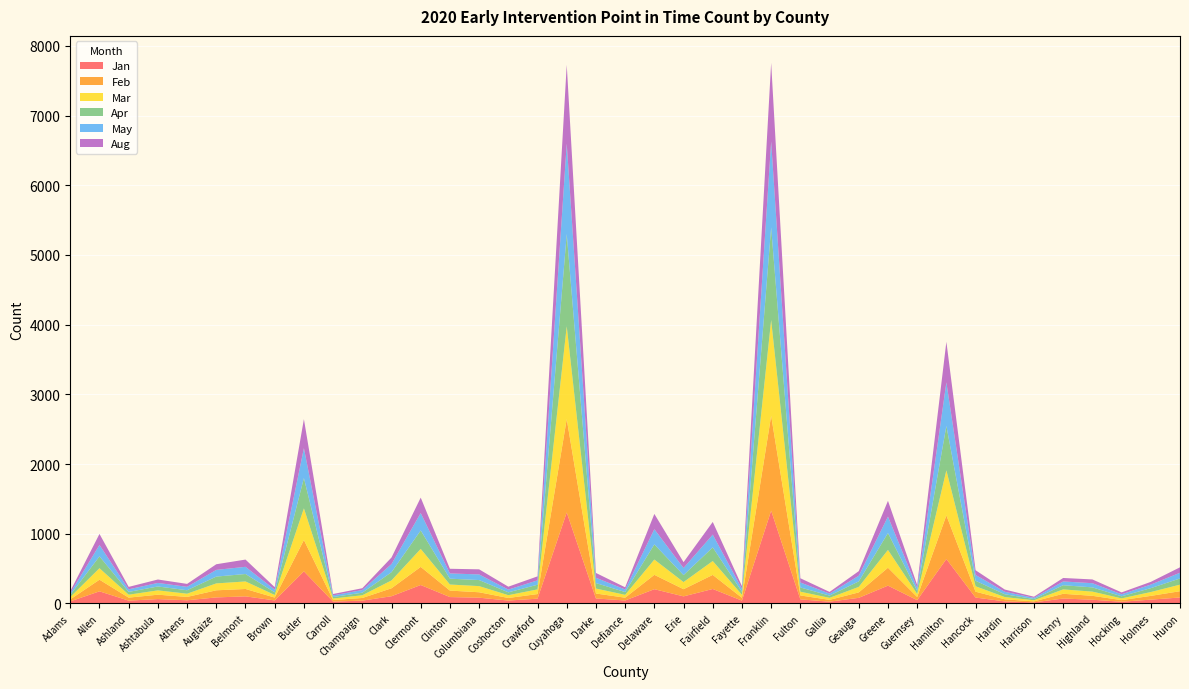

Reading left to right, list all the values displayed in this chart.

Jan: 29	173	40	62	45	86	101	43	460	26	40	103	264	91	82	41	68	1305	71	42	204	101	207	40	1331	58	25	80	255	47	637	84	29	15	70	53	24	54	85
Feb: 29	167	43	63	48	102	106	41	450	22	38	114	260	93	78	37	66	1340	71	40	206	103	202	40	1361	56	26	78	257	45	626	84	30	14	68	56	23	54	90
Mar: 33	165	42	62	46	99	108	37	454	22	39	113	258	87	88	40	67	1331	71	41	219	102	199	43	1374	54	29	79	255	44	646	78	32	16	63	60	25	55	94
Apr: 31	170	40	56	50	98	107	38	435	22	37	118	265	84	87	41	67	1325	79	40	218	100	196	43	1331	61	32	79	243	44	637	79	40	18	60	61	30	56	89
May: 27	164	37	51	49	96	103	39	429	23	38	117	250	75	81	39	63	1297	76	37	218	102	183	43	1232	71	29	81	236	43	626	83	36	17	54	60	29	51	82
Aug: 26	158	35	49	42	81	104	35	416	20	26	94	221	67	73	42	57	1130	69	31	219	84	182	39	1127	61	24	66	226	42	582	68	32	16	50	54	27	39	78